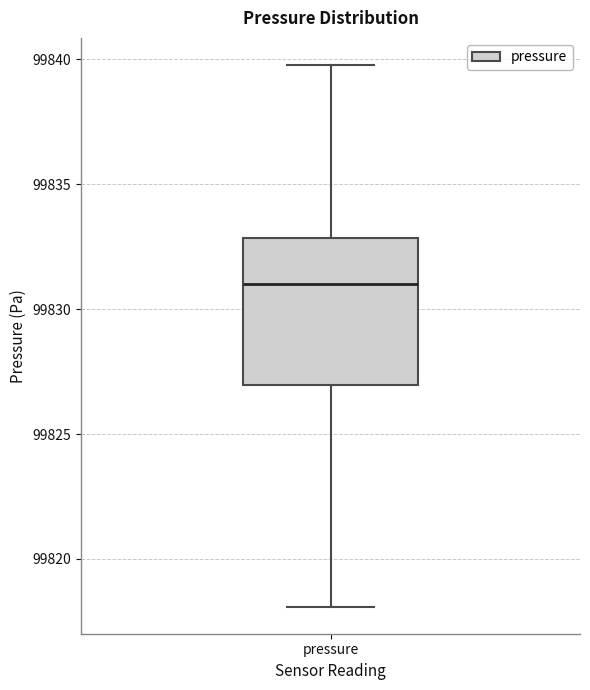

Transcribe this box plot: give where the median line is, the range the box spans, and where the two whiskers end, as read against the y-axis. The values are not printed on the chart, so give them approximately, as read against the axis.

median 99831, box 99827 to 99833, whiskers 99818 to 99840